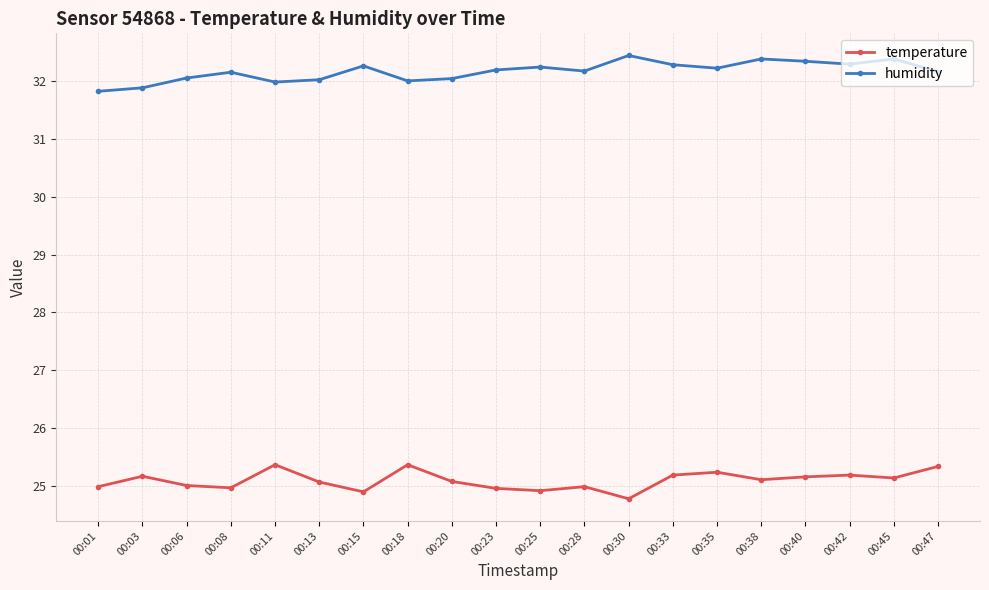

What value does the humidity series have at 00:28?

32.2